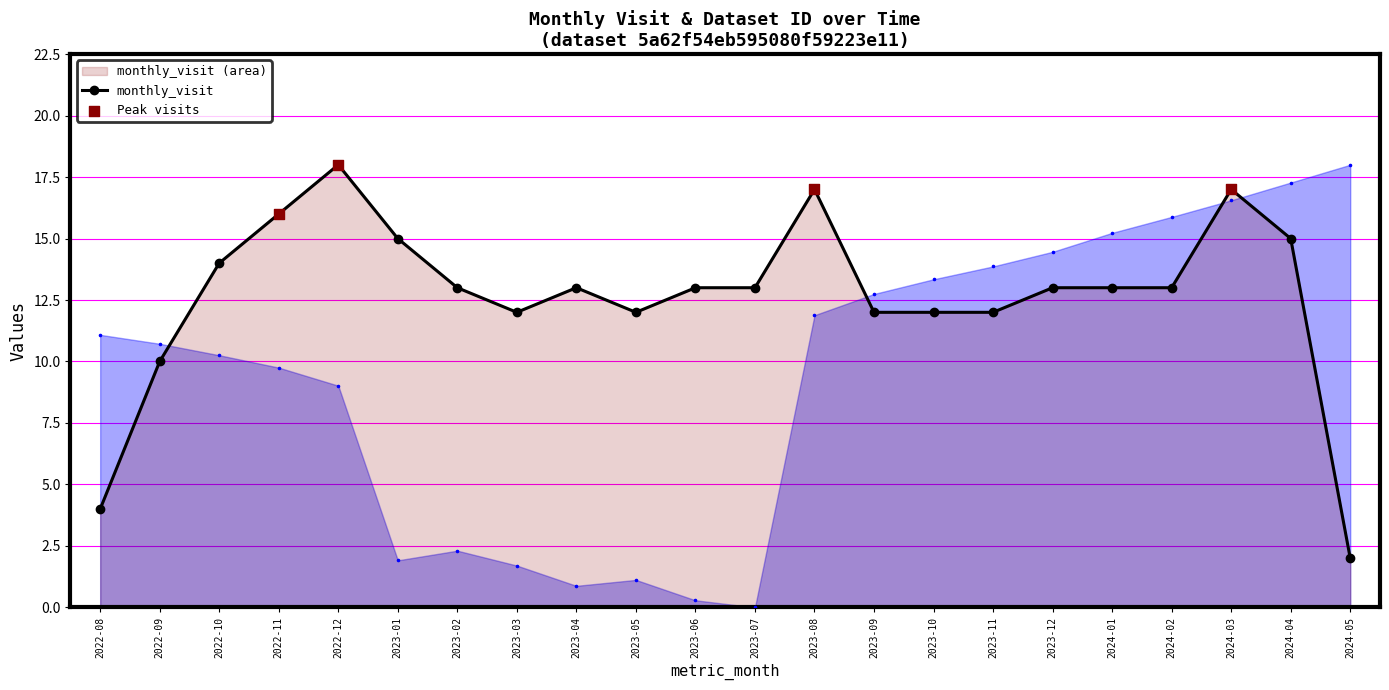

Which series has the widest spread of Y values?

__id